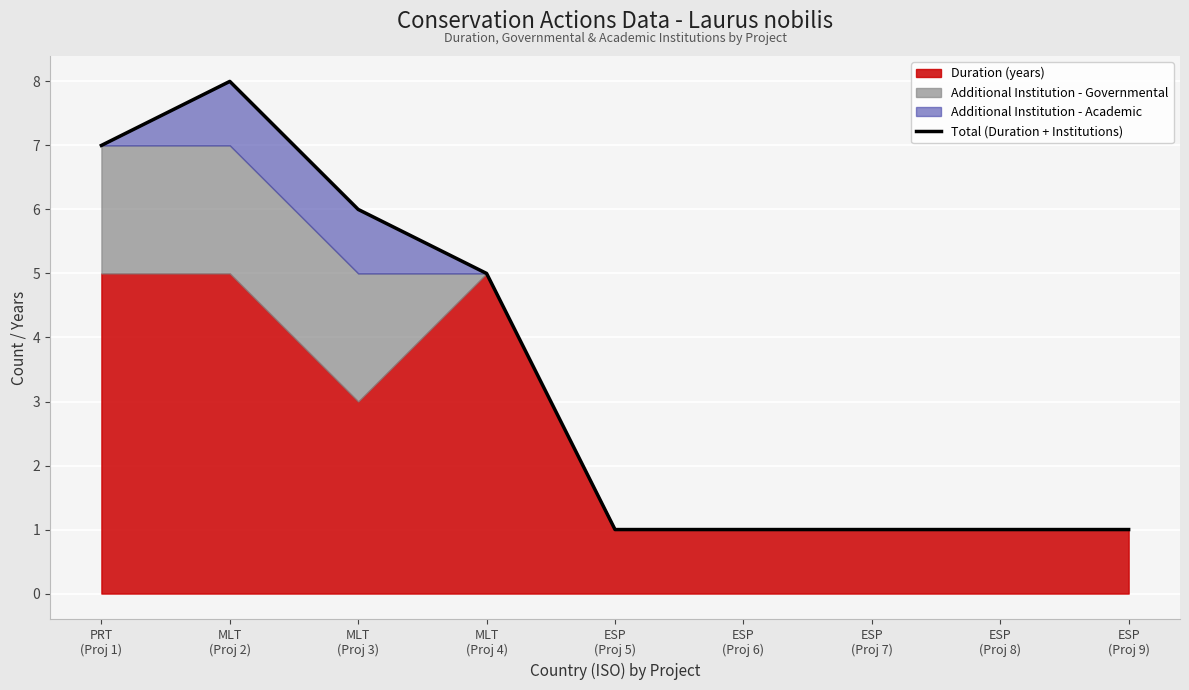

What is the greatest value displayed?

8